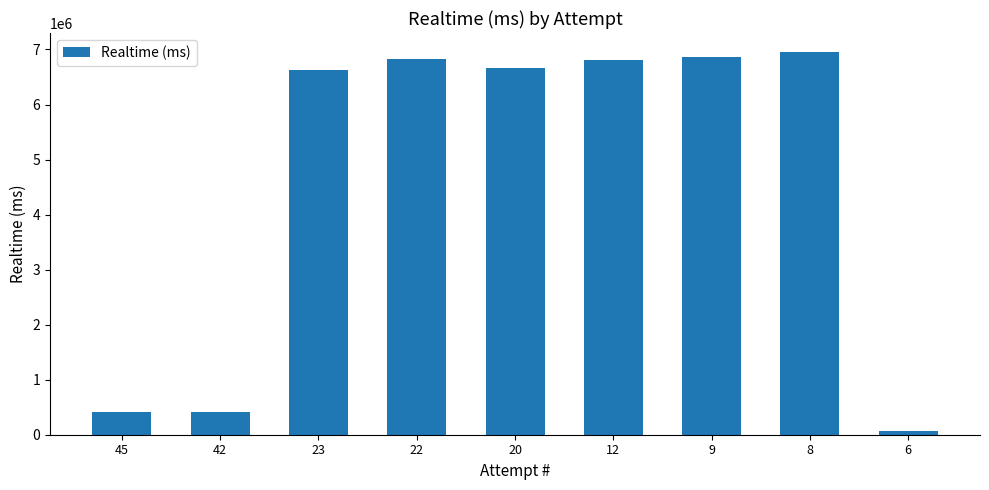

The value at 42 is 414780. True or false?

True